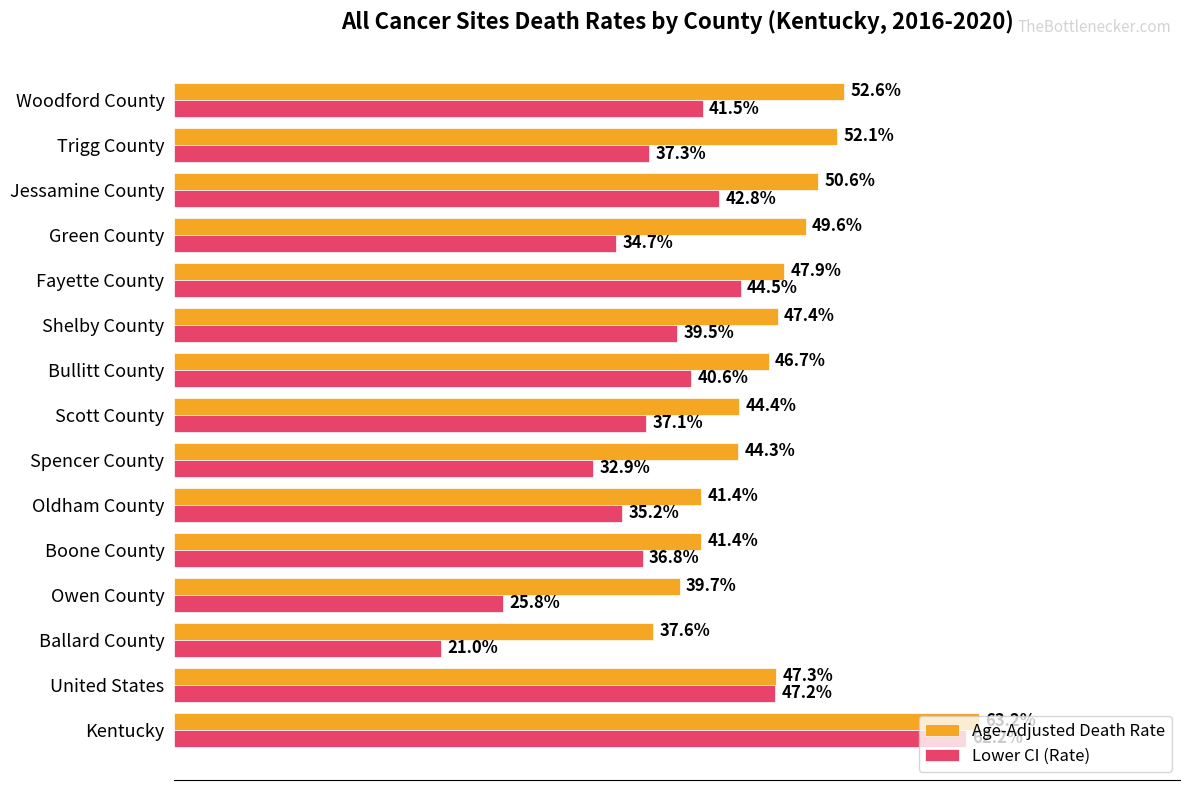

At which category does the chart reach its peak across all series?

Kentucky